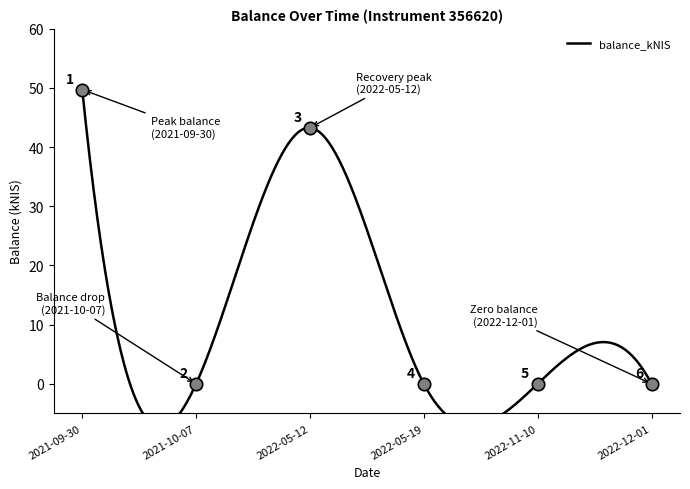

Which has a higher value, 2022-05-12 or 2021-10-07?

2022-05-12